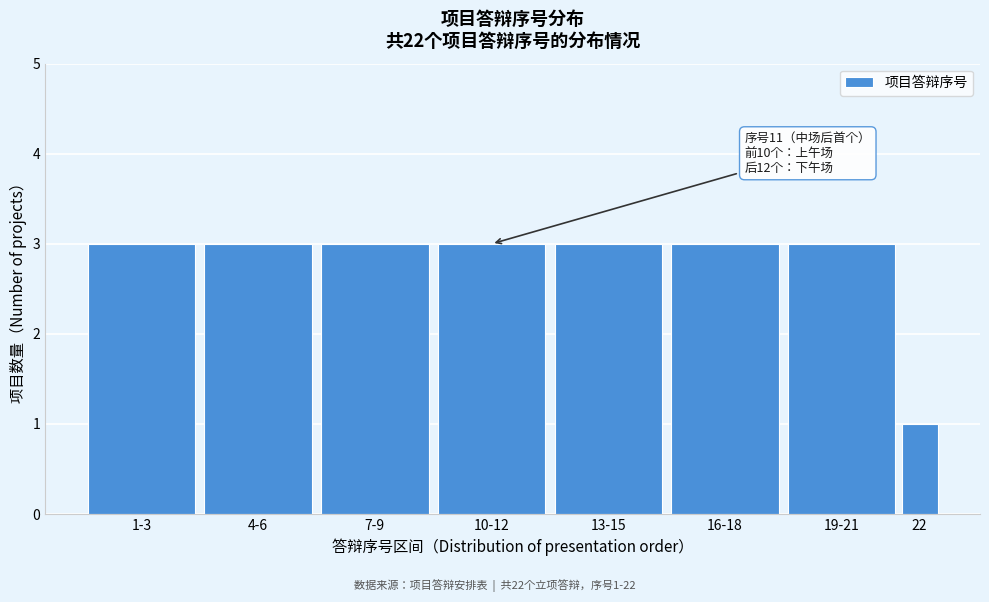

Reading left to right, extract all data points from this chart.

1-3=3	4-6=3	7-9=3	10-12=3	13-15=3	16-18=3	19-21=3	22=1